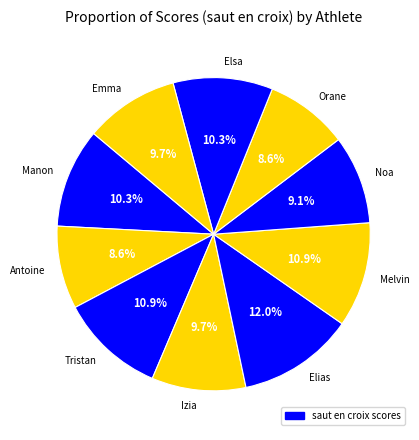

To the nearest percent, what is the difference between the Elsa and Emma slice percentages?

1%